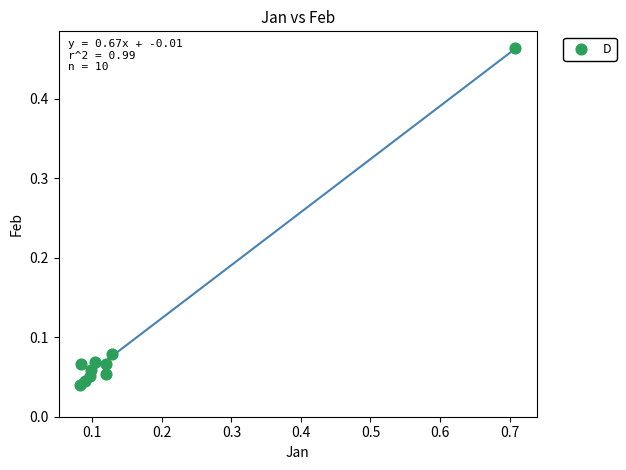

What is the range of Y values (max minus min)?

0.4